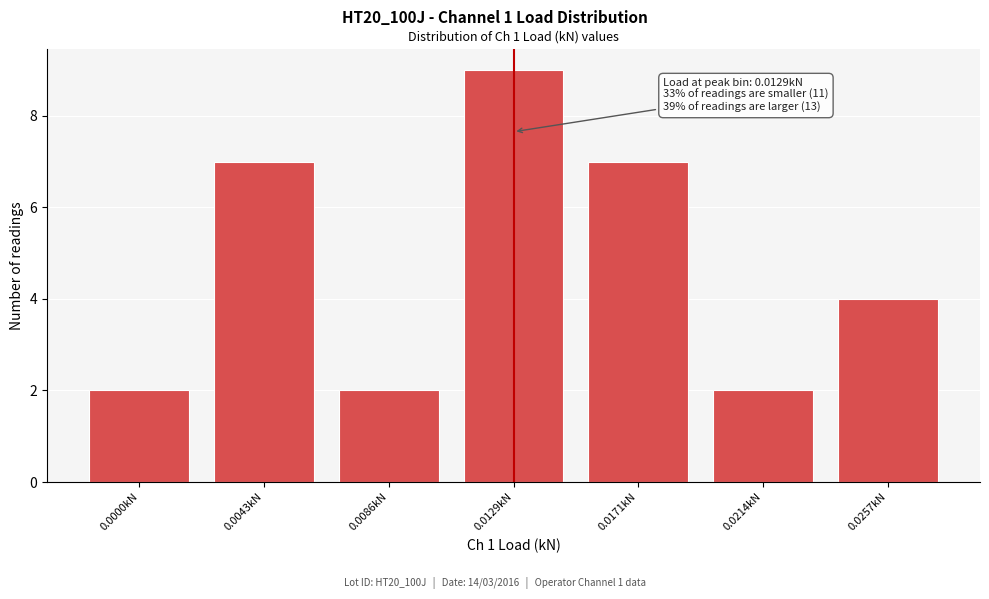

Reading left to right, extract all data points from this chart.

2	7	2	9	7	2	4